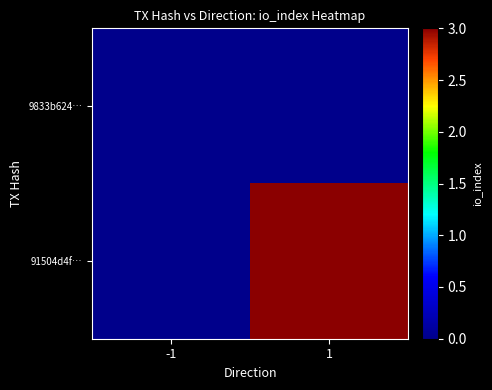

Which series has the largest total across all categories?

91504d4f…